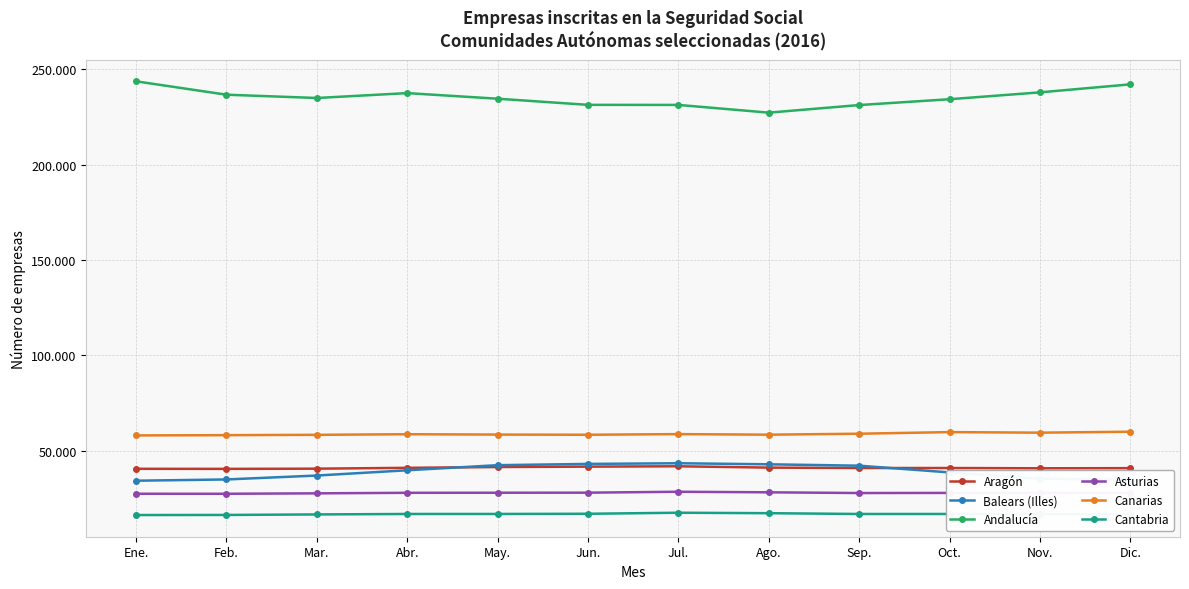

The value of Balears (Illes) at Nov. is 10922. True or false?

False